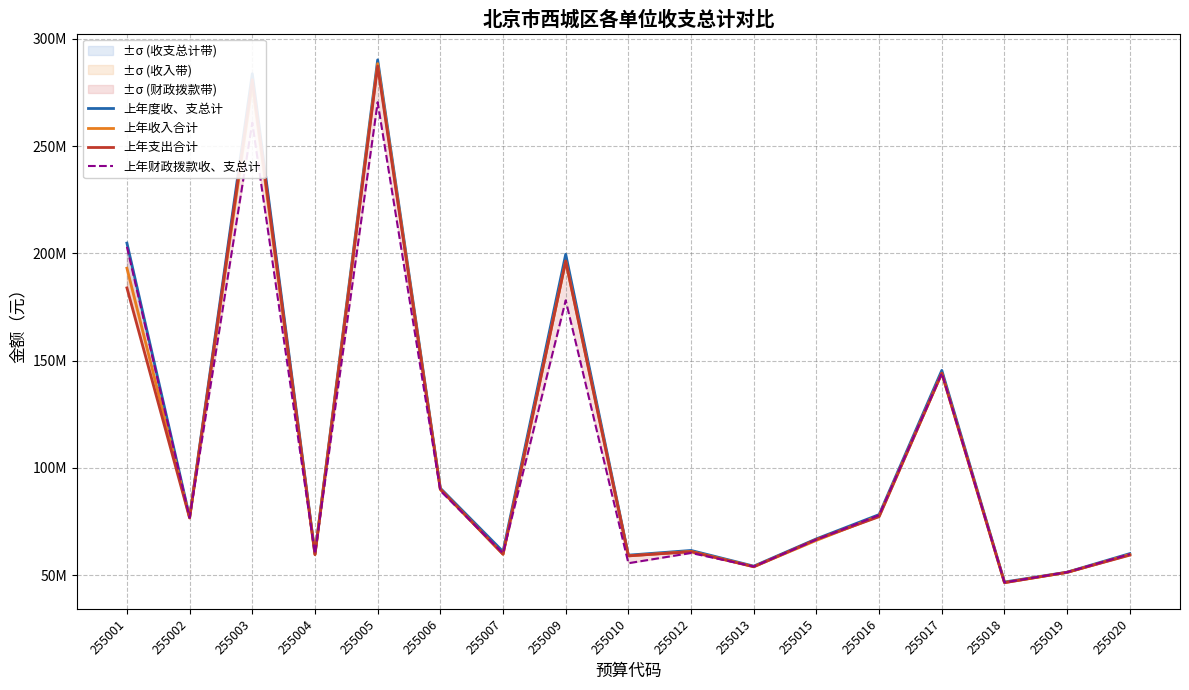

True or false: 上年度收、支总计 and 上年财政拨款收、支总计 intersect in this chart.

False